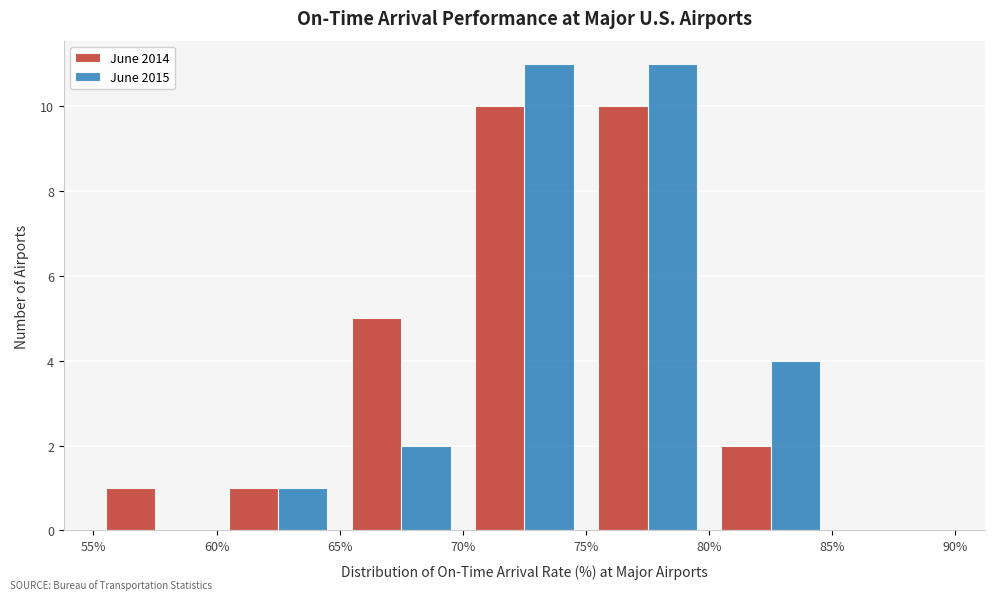

Reading left to right, list every range on the x-axis with the height of the bar of each series over it. The values are not printed on the chart, so give them approximately, as read against the axis.

55% to 60%: June 2014=1	June 2015=0
60% to 65%: June 2014=1	June 2015=1
65% to 70%: June 2014=5	June 2015=2
70% to 75%: June 2014=10	June 2015=11
75% to 80%: June 2014=10	June 2015=11
80% to 85%: June 2014=2	June 2015=4
85% to 90%: June 2014=0	June 2015=0